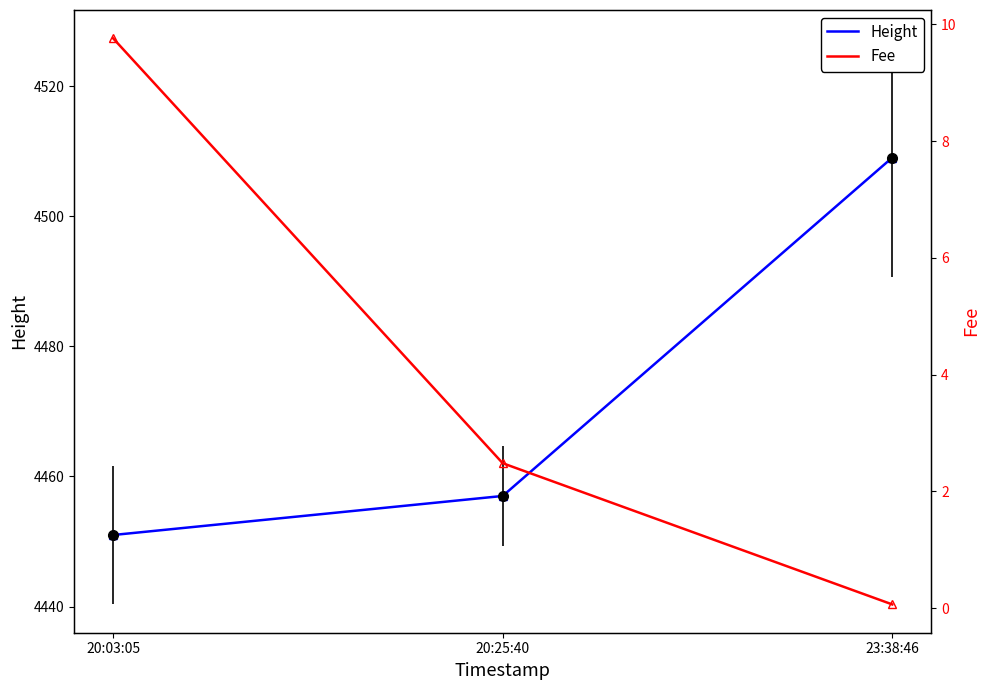

What is the difference between the highest and lowest values at 23:38:46?

4508.9